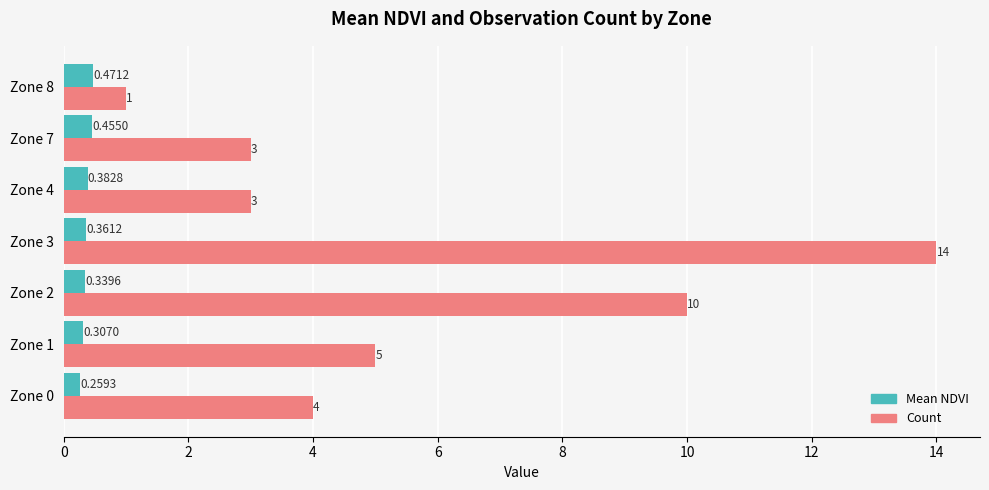

Which series has the largest total across all categories?

Count